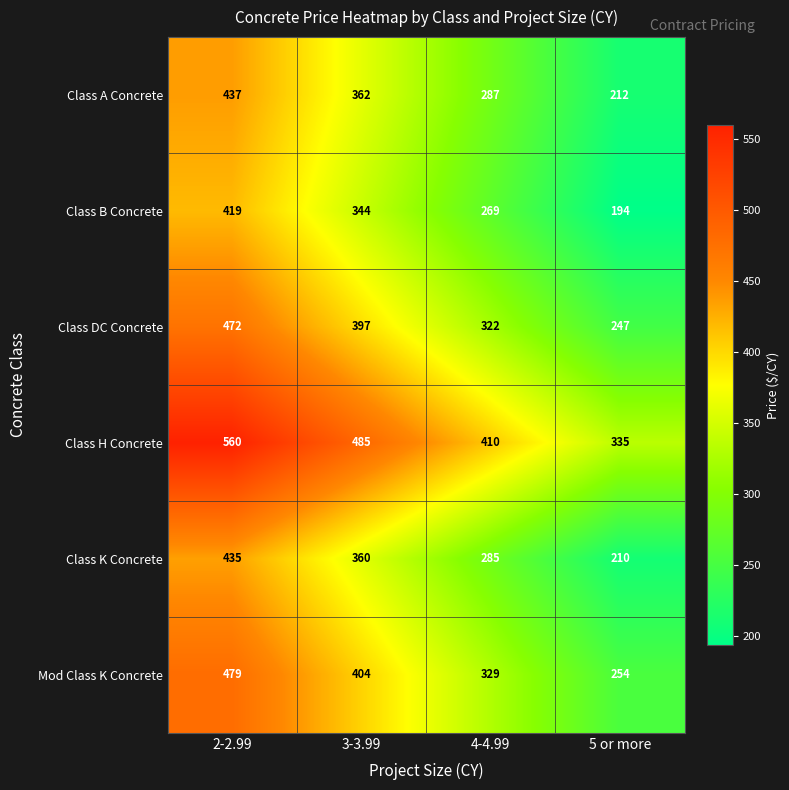

At which category is the sum across all series the highest?

2-2.99